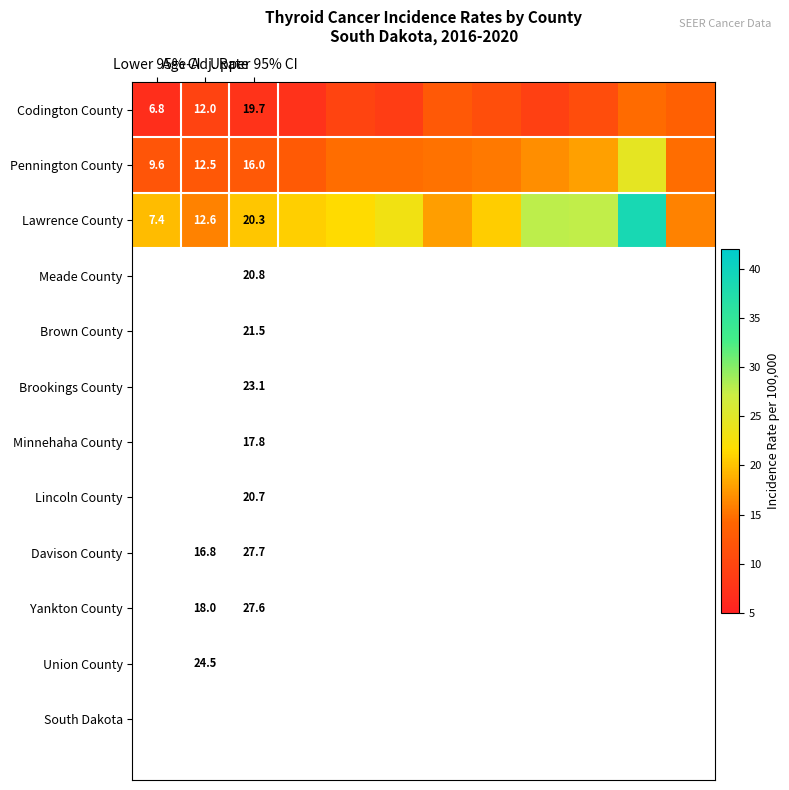

What is the smallest value displayed?

6.8